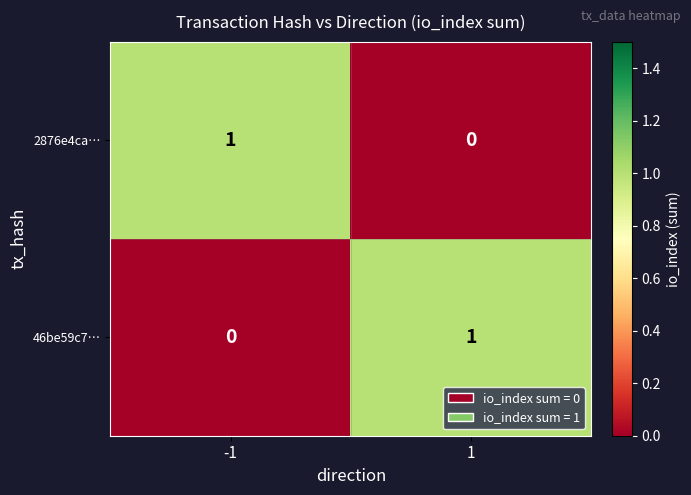

Rank the categories by 2876e4ca… value from lowest to highest.

1, -1